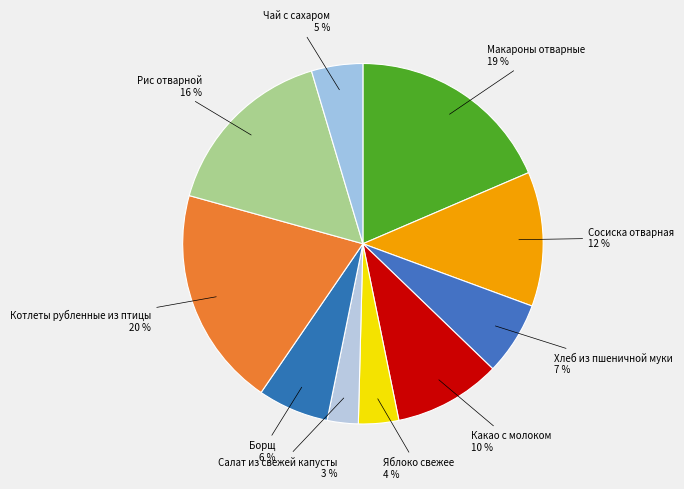

To the nearest percent, what portion does Борщ represent?

6%